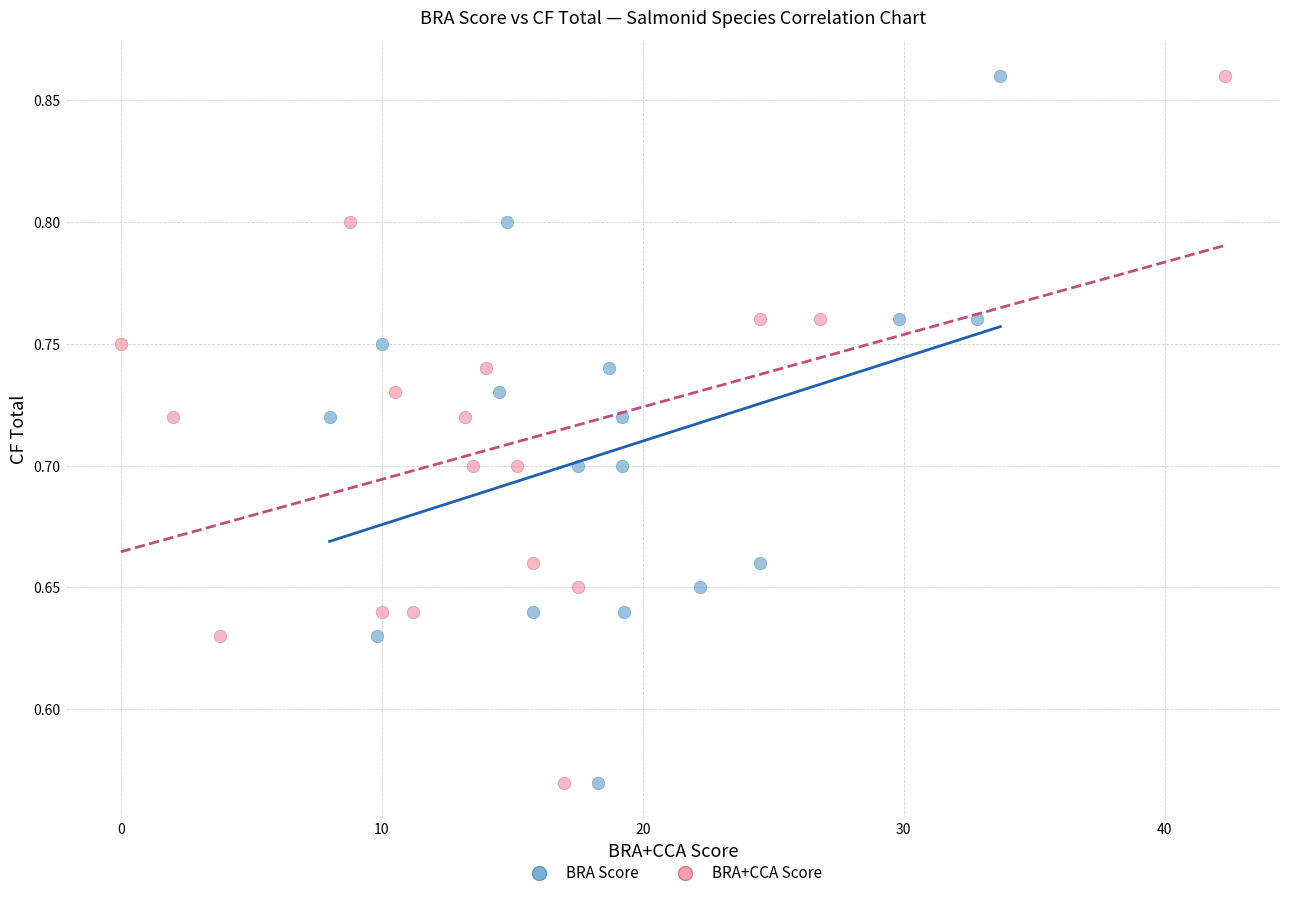

What are all the series names shown in the legend?

BRA Score, BRA+CCA Score